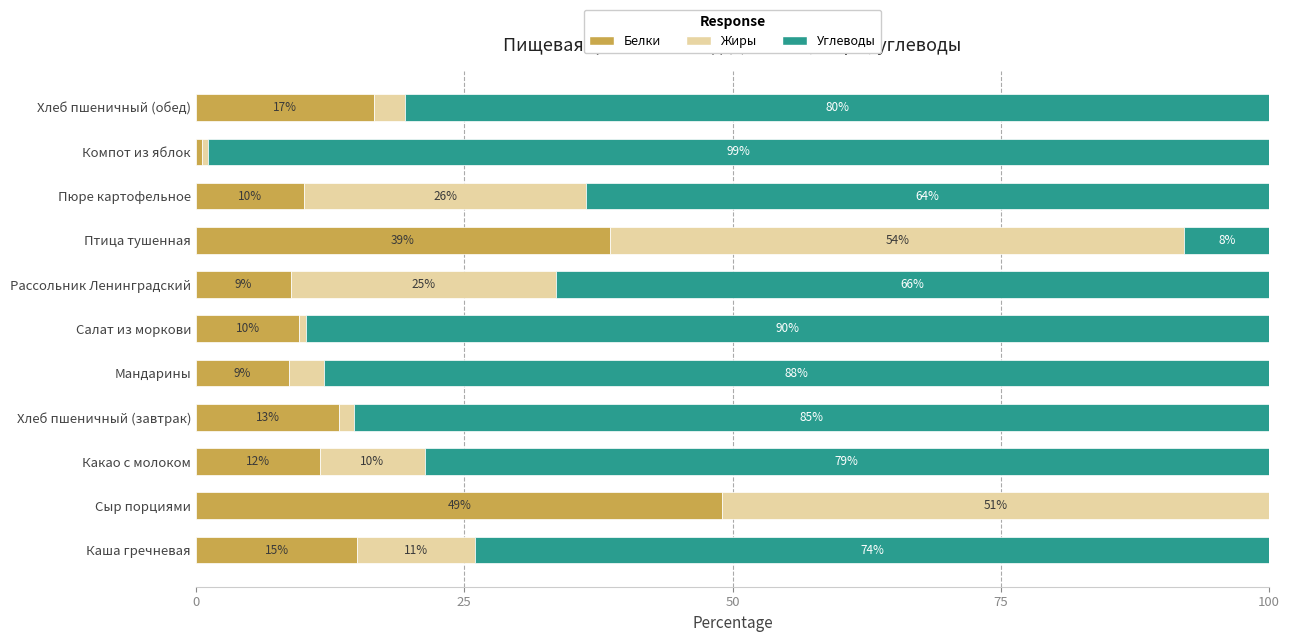

What is the maximum value for Белки?

49.1